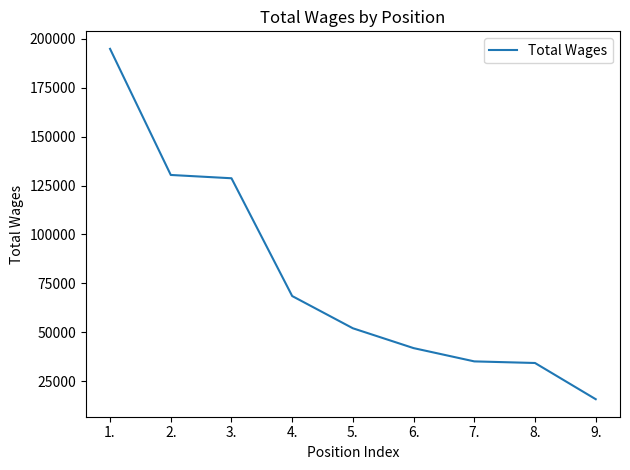

Is it true that the value at 8. is 34406?

True